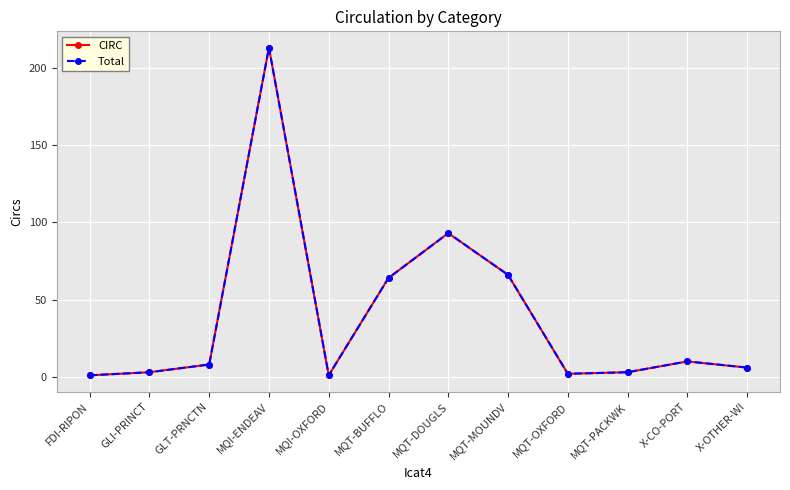

What is the difference between the second highest and minimum values in the Total series?

92